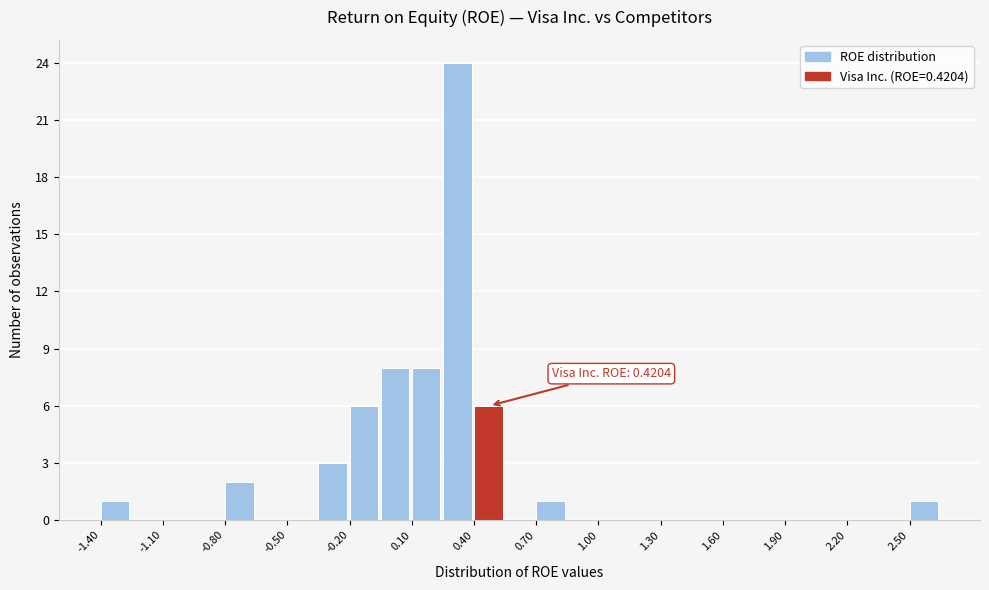

Read against the x-axis, roughly where is the centre of the tallest bar?

0.30